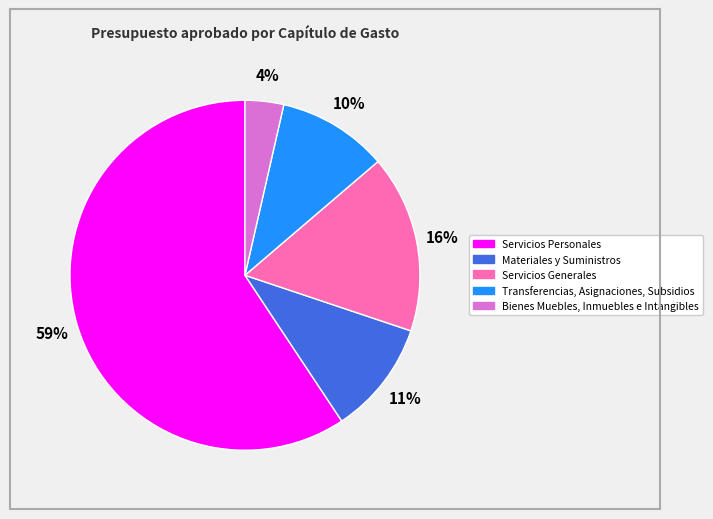

To the nearest percent, what is the average slice percentage?

20%